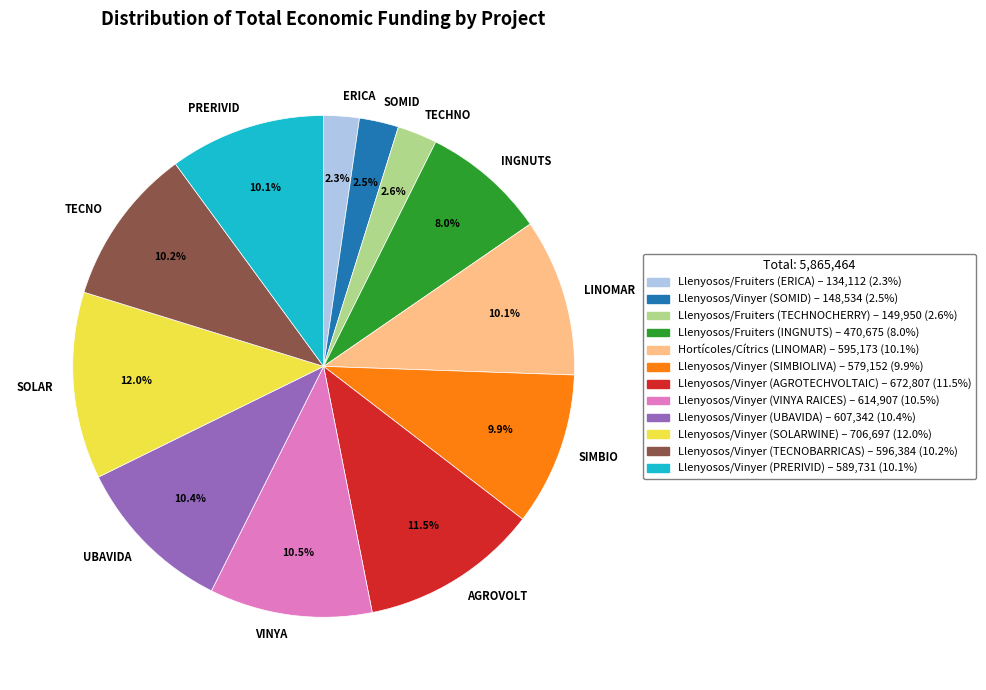

Does any single category account for the majority?

No